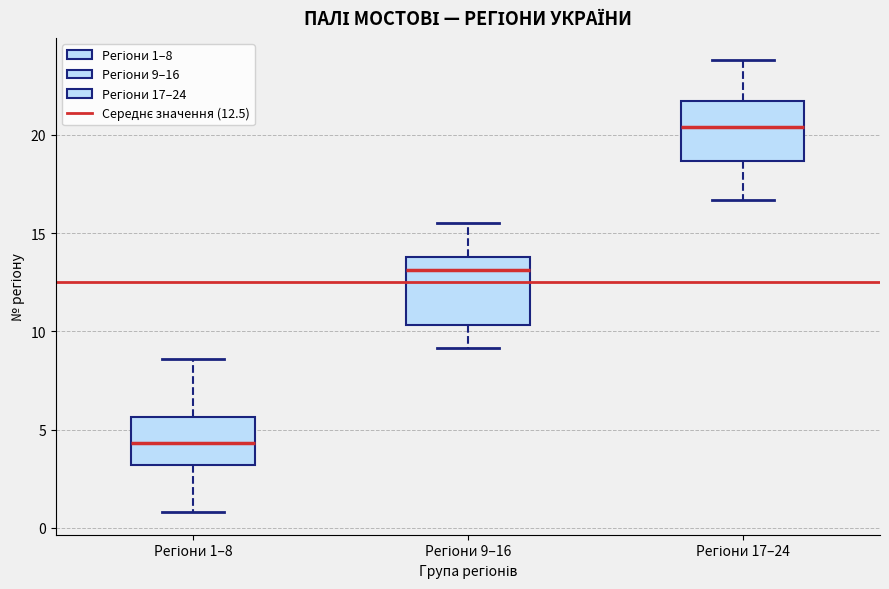

Reading left to right, read every box against the y-axis: the position of its median line, the range the box covers, and the ends of its whiskers. The values are not printed on the chart, so give them approximately, as read against the axis.

Регіони 1–8: median 4.5, box 3.0 to 5.5, whiskers 1.0 to 8.5
Регіони 9–16: median 13.0, box 10.5 to 14.0, whiskers 9.0 to 15.5
Регіони 17–24: median 20.5, box 18.5 to 21.5, whiskers 16.5 to 24.0